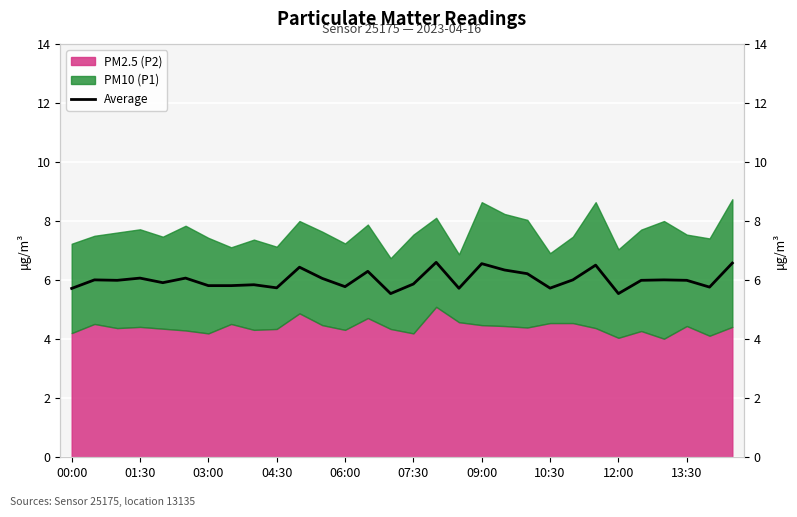

Count the number of categories in the chart.

30